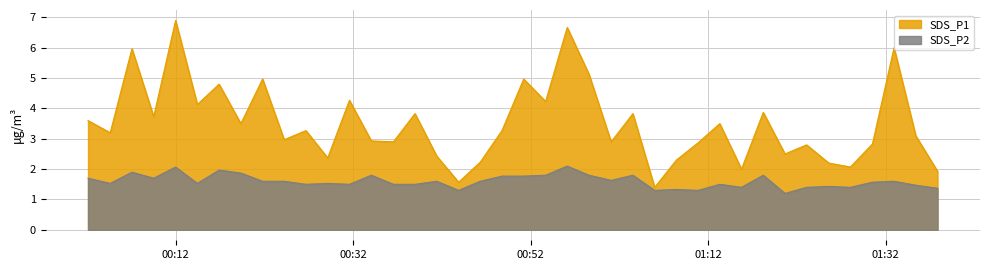

How many data points does each series have?

40